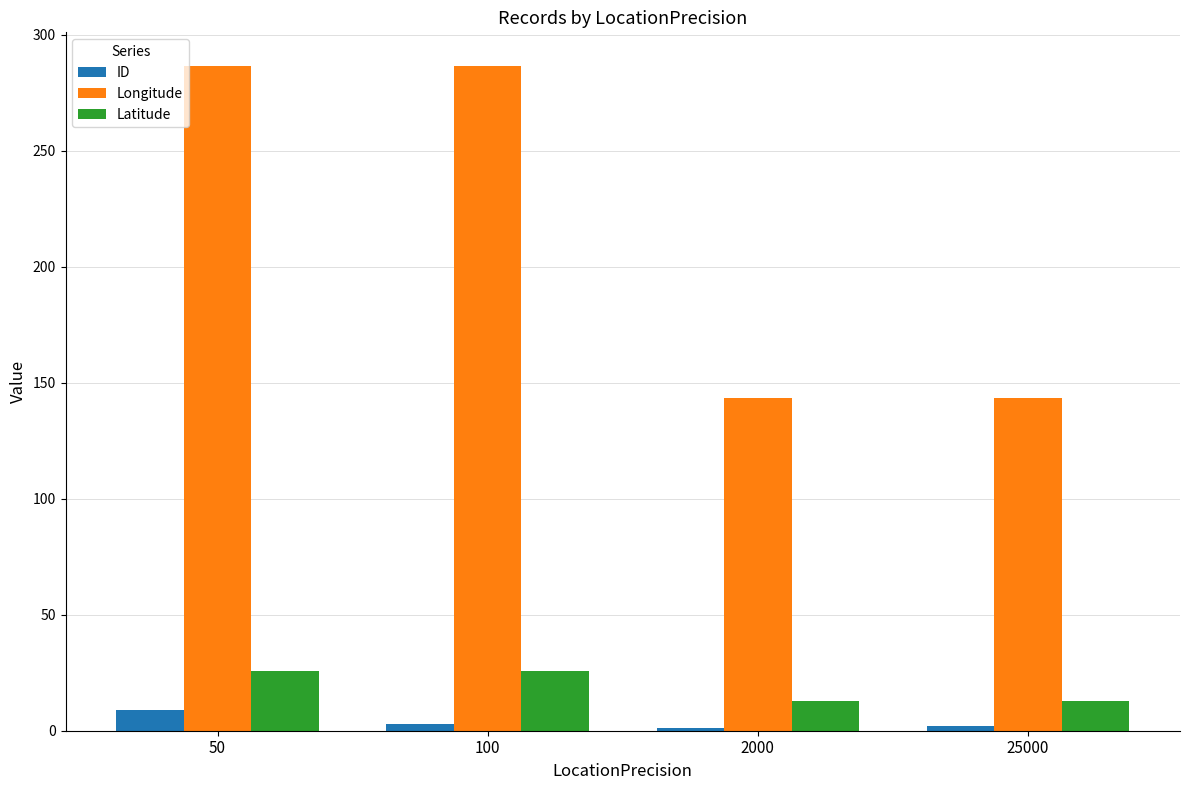

Is the value of Longitude at 100 greater than the value of Latitude at 25000?

Yes